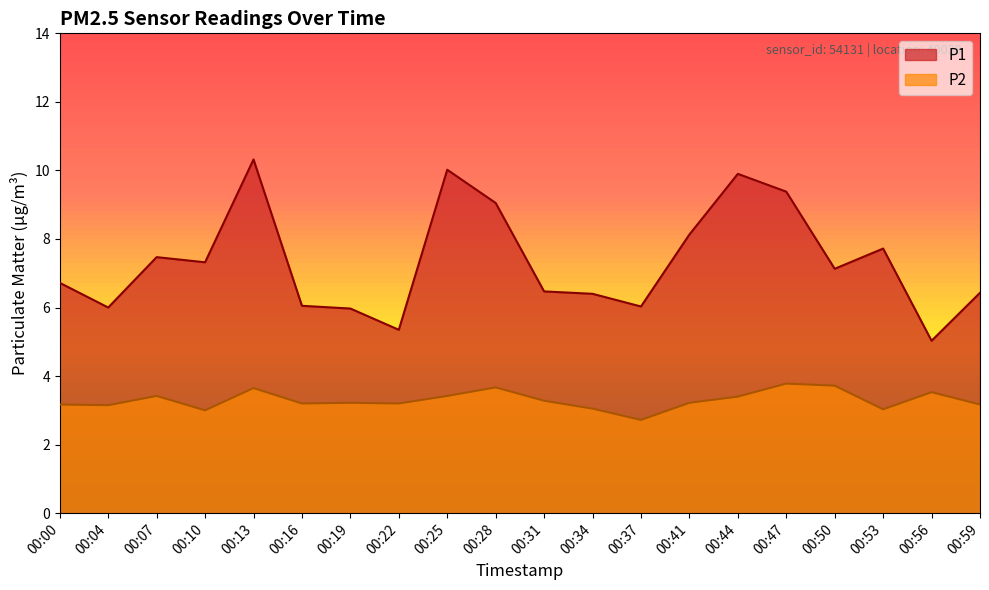

At 00:28, list the series in order from largest to smallest.

P1, P2